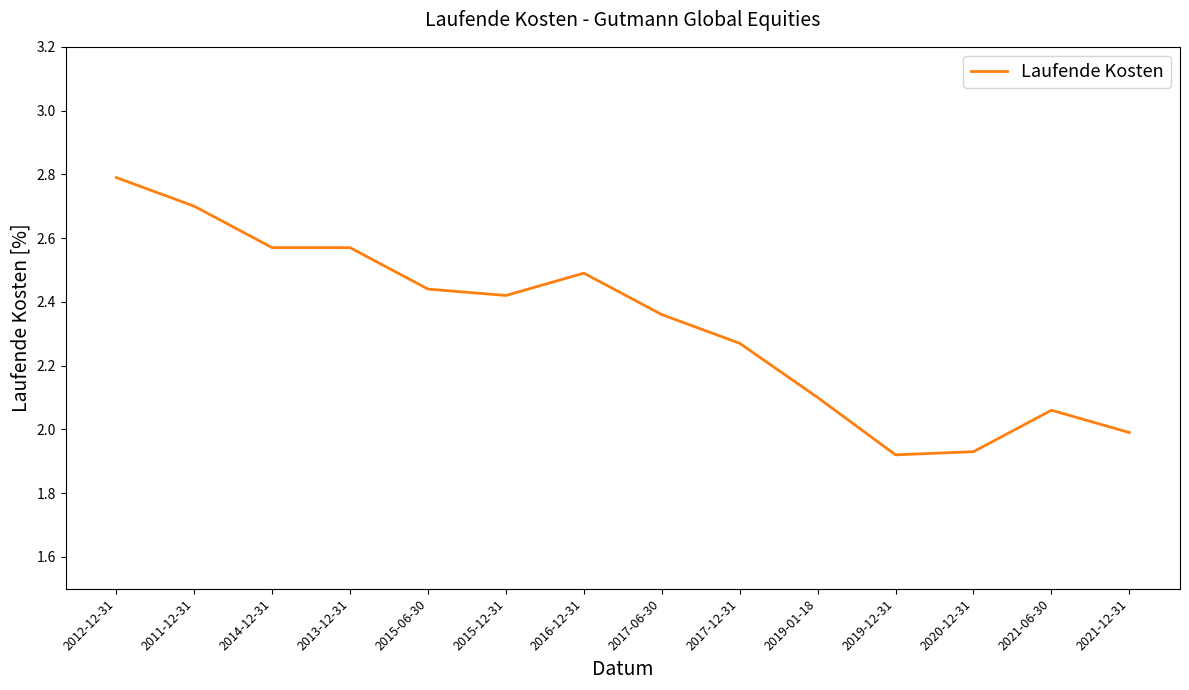

What position from the right is 2021-06-30?

2